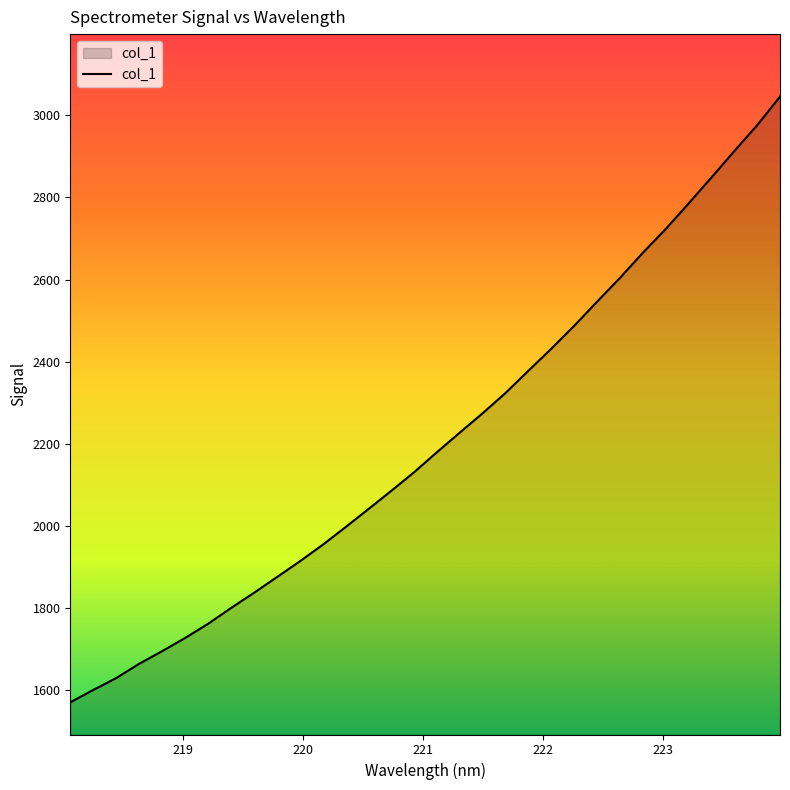

What is the maximum value shown in the chart?

3045.8